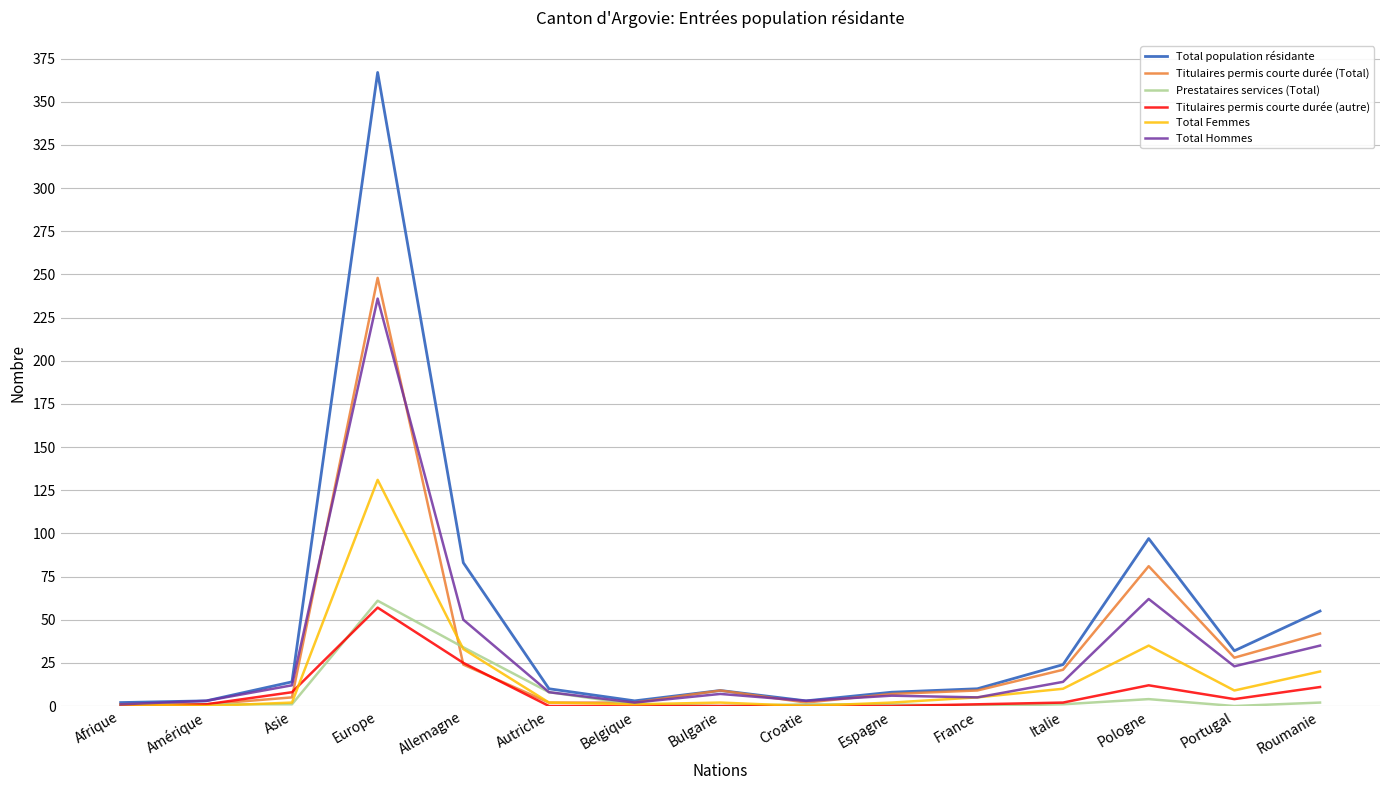

What is the sum of all Total Hommes values?

467